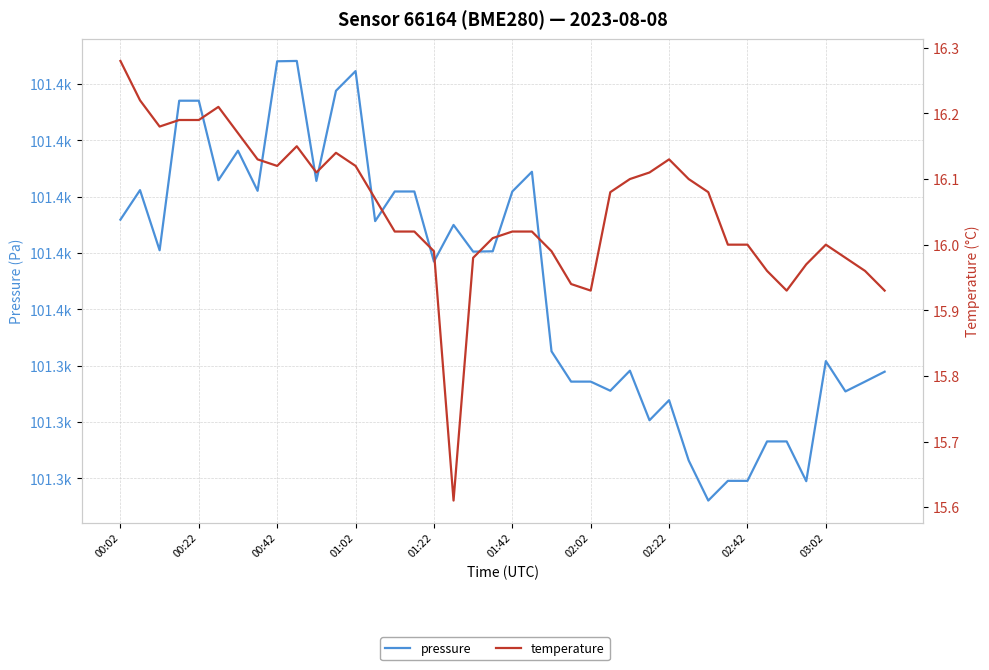

Which series has the largest total across all categories?

pressure